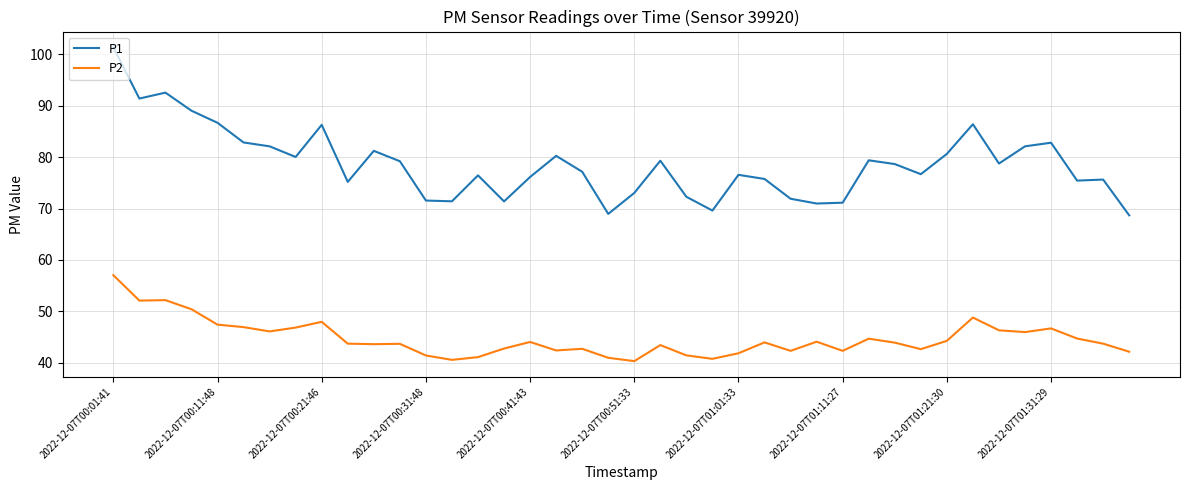

List the series in order of their overall mean, highest first.

P1, P2